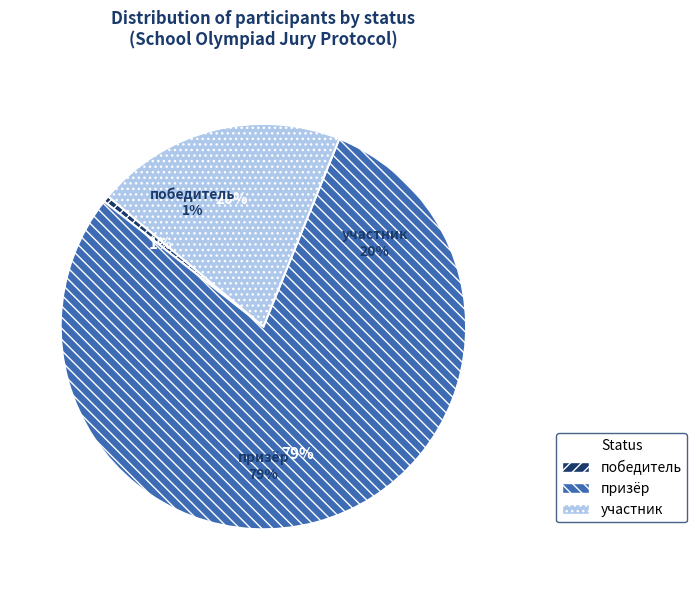

Which category has the smallest portion of the pie?

победитель